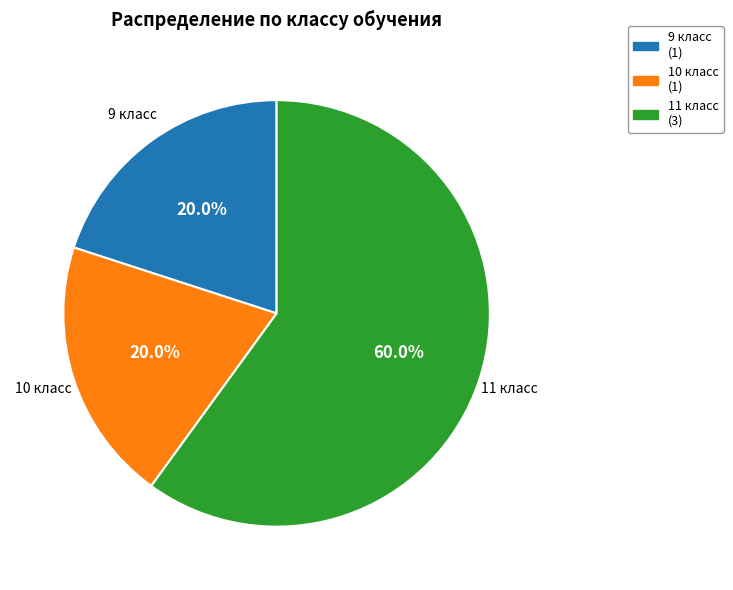

Which has a higher value, 11 класс (3) or 9 класс (1)?

11 класс (3)